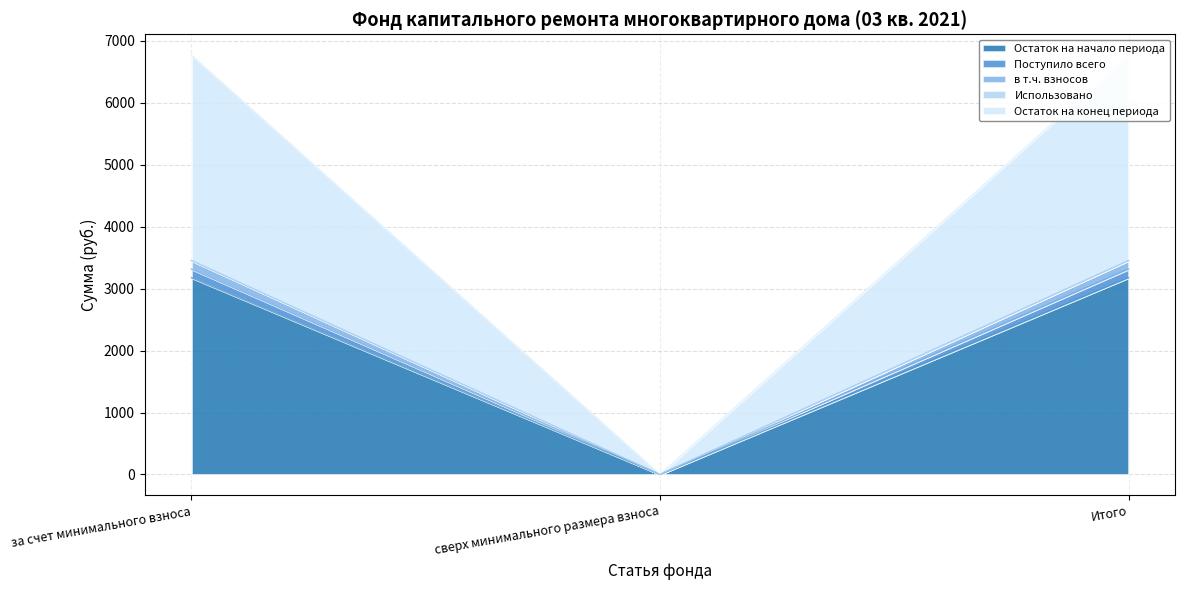

What is the highest value of the Остаток на конец периода series?

3315.2